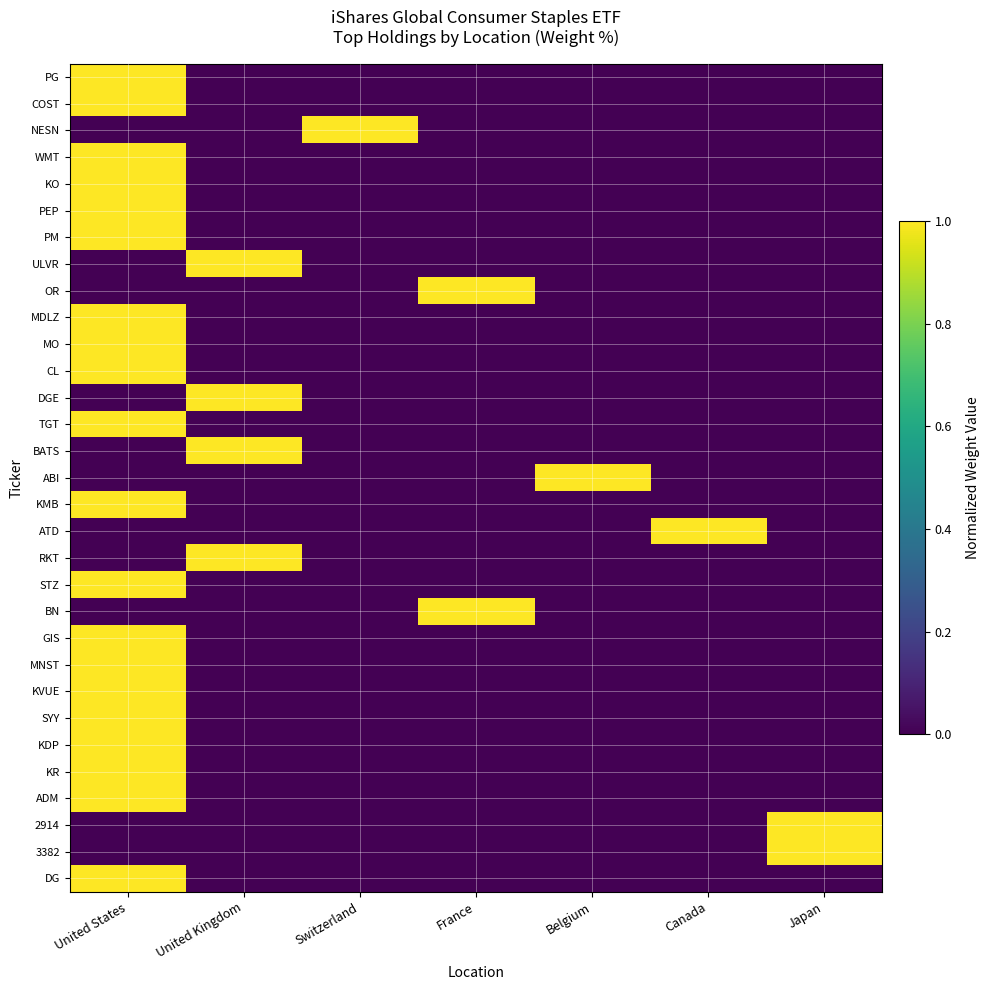

Which series has the largest range (max minus min)?

PG